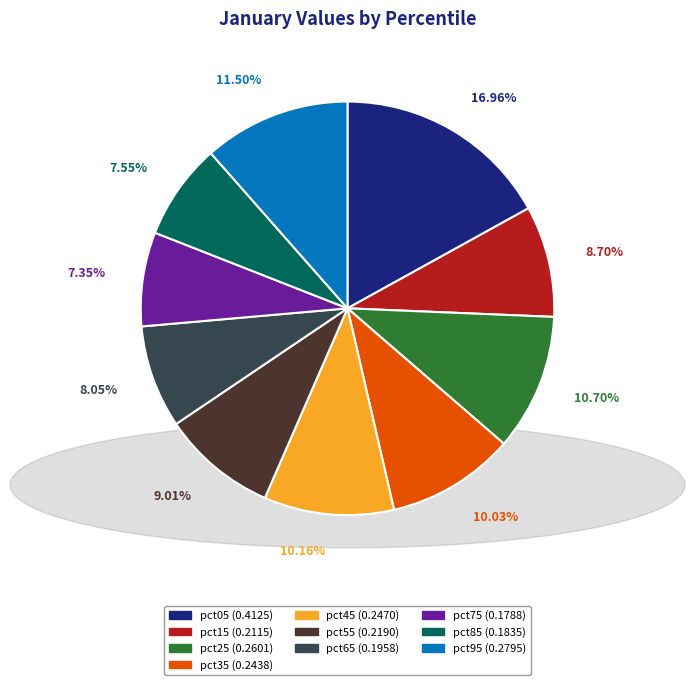

To the nearest percent, what percentage of the pie is pct35?

10%